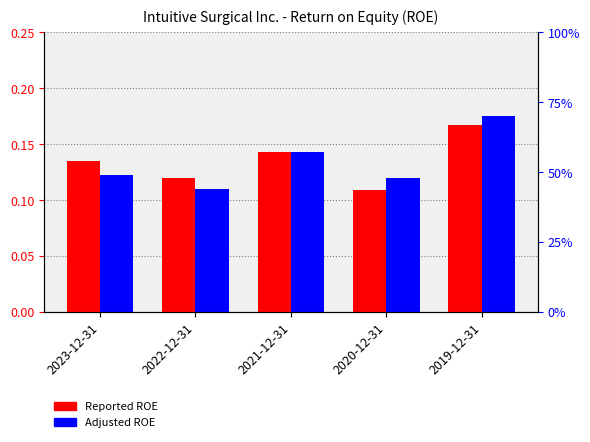

Reading left to right, transcribe all the data shown in this chart.

Reported ROE: 2023-12-31=0.1	2022-12-31=0.1	2021-12-31=0.1	2020-12-31=0.1	2019-12-31=0.2
Adjusted ROE: 2023-12-31=0.1	2022-12-31=0.1	2021-12-31=0.1	2020-12-31=0.1	2019-12-31=0.2